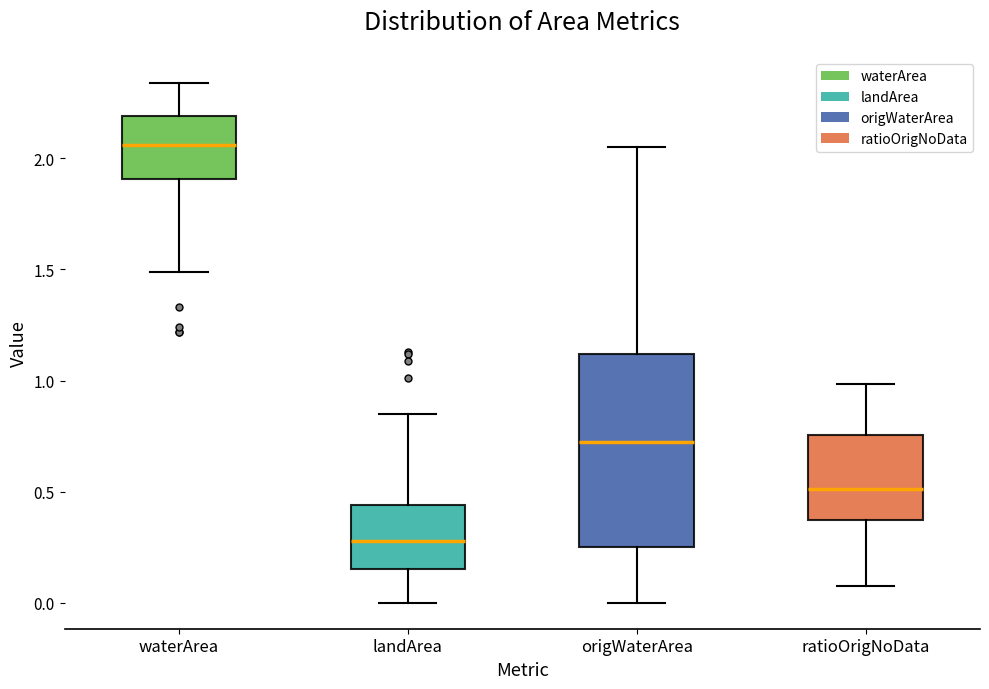

Where does the median line of the box for waterArea sit on the y-axis? The values are not printed on the chart, so give them approximately, as read against the axis.

2.05